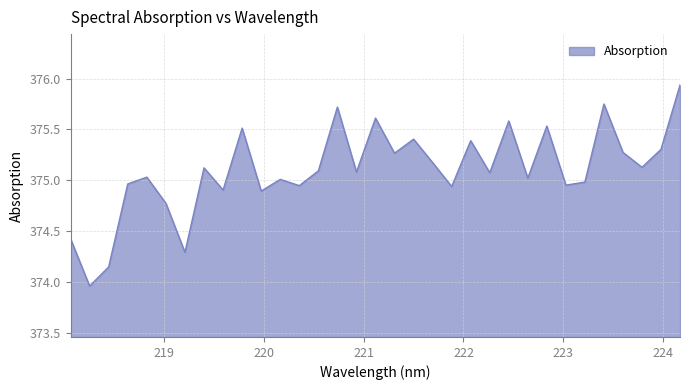

How many lines are shown in the chart?

1